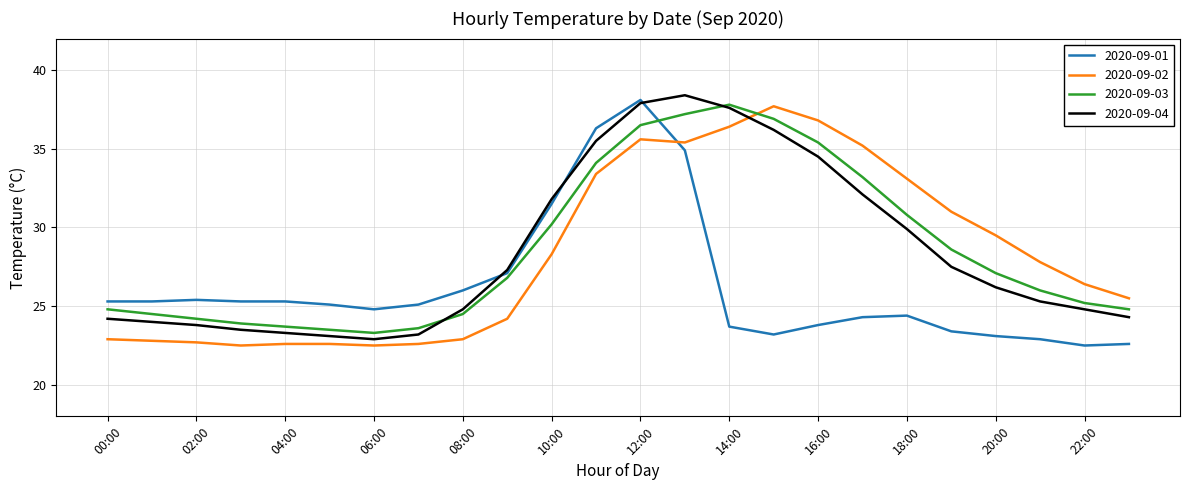

How many times do 2020-09-02 and 2020-09-03 cross each other?

1